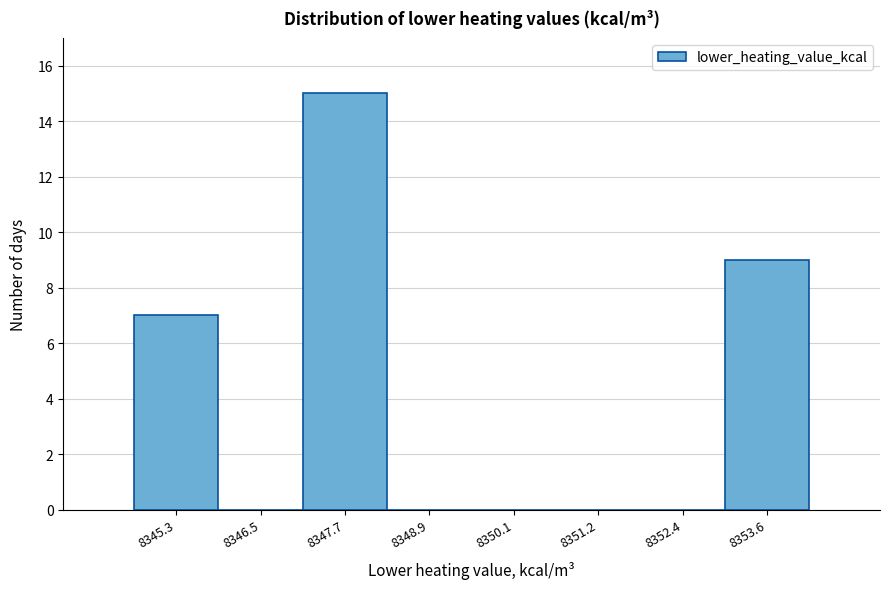

Reading left to right, extract all data points from this chart.

8345.3=7	8346.5=0	8347.7=15	8348.9=0	8350.1=0	8351.2=0	8352.4=0	8353.6=9